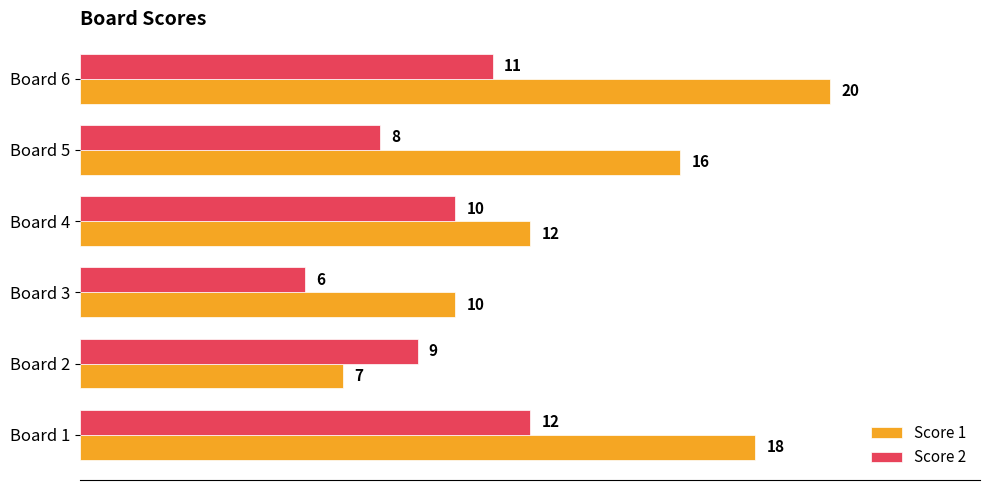

Is the value of Score 1 at Board 4 greater than the value of Score 2 at Board 2?

Yes